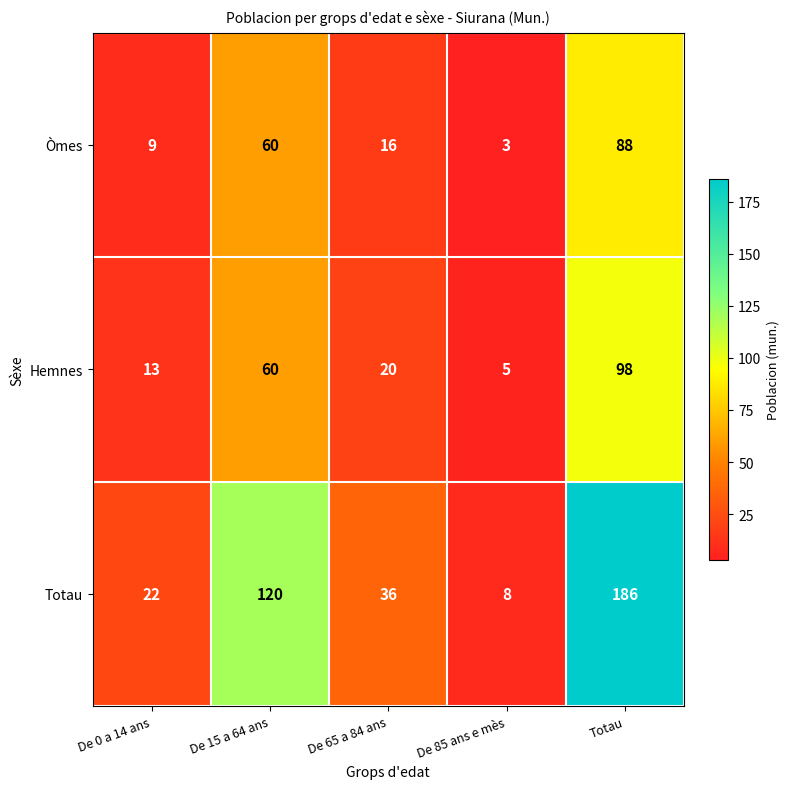

Count the number of categories in the chart.

5